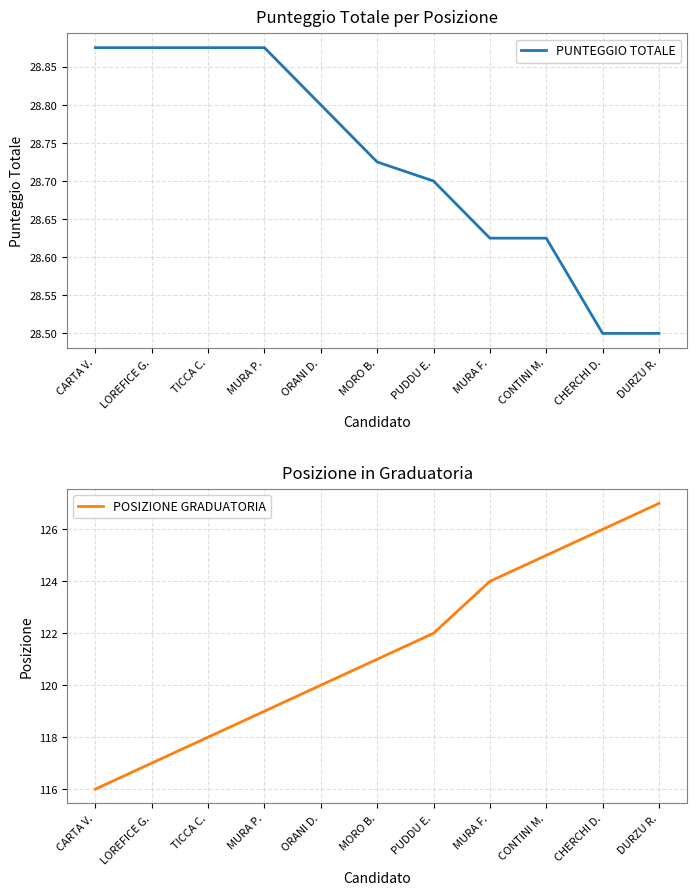

Between TICCA C. and ORANI D., which series saw the biggest shift?

POSIZIONE GRADUATORIA